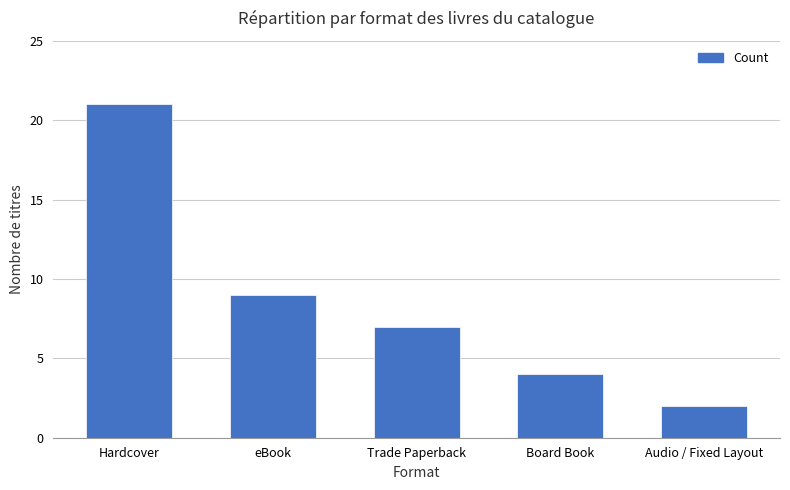

Rank the categories by value from lowest to highest.

Audio / Fixed Layout, Board Book, Trade Paperback, eBook, Hardcover